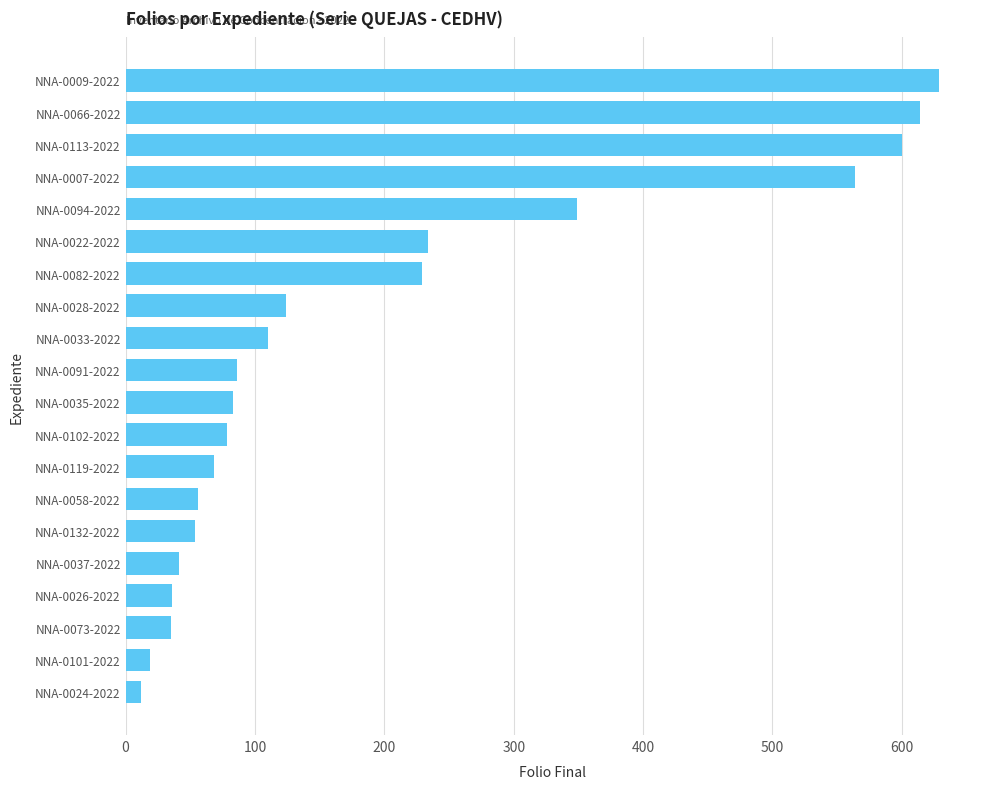

Count the number of data series in this chart.

1